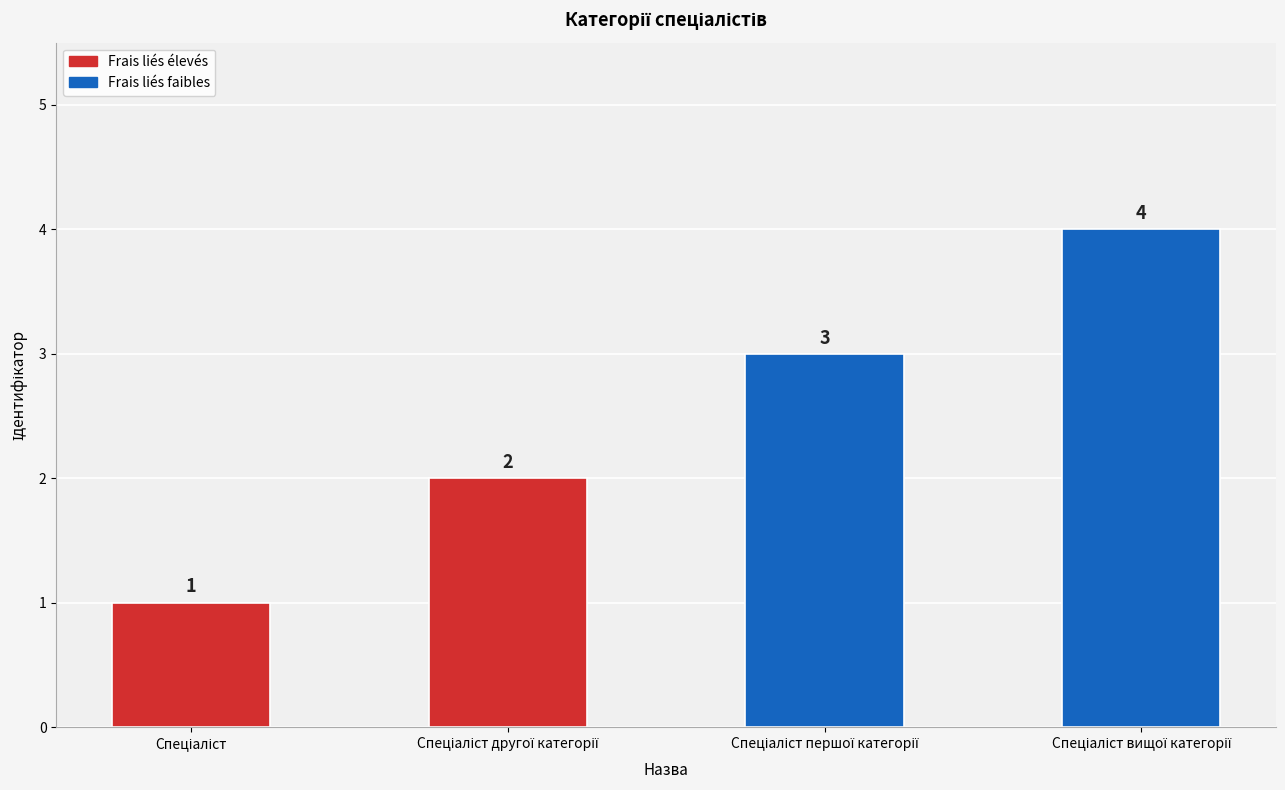

How many bars are there in total?

4